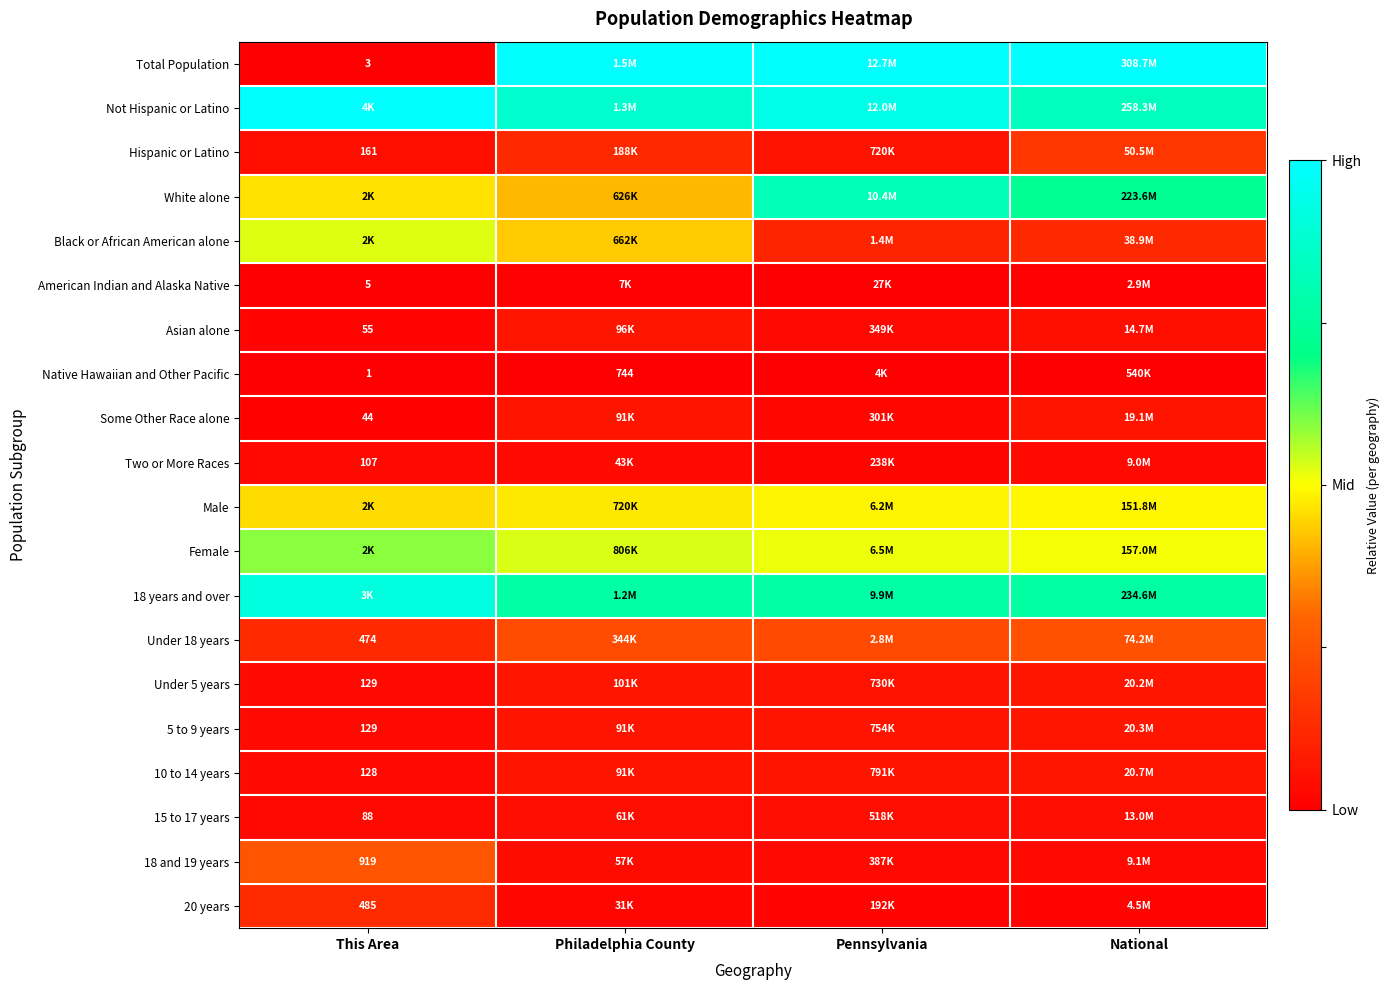

Is the value of 20 years at This Area greater than the value of Asian alone at This Area?

Yes